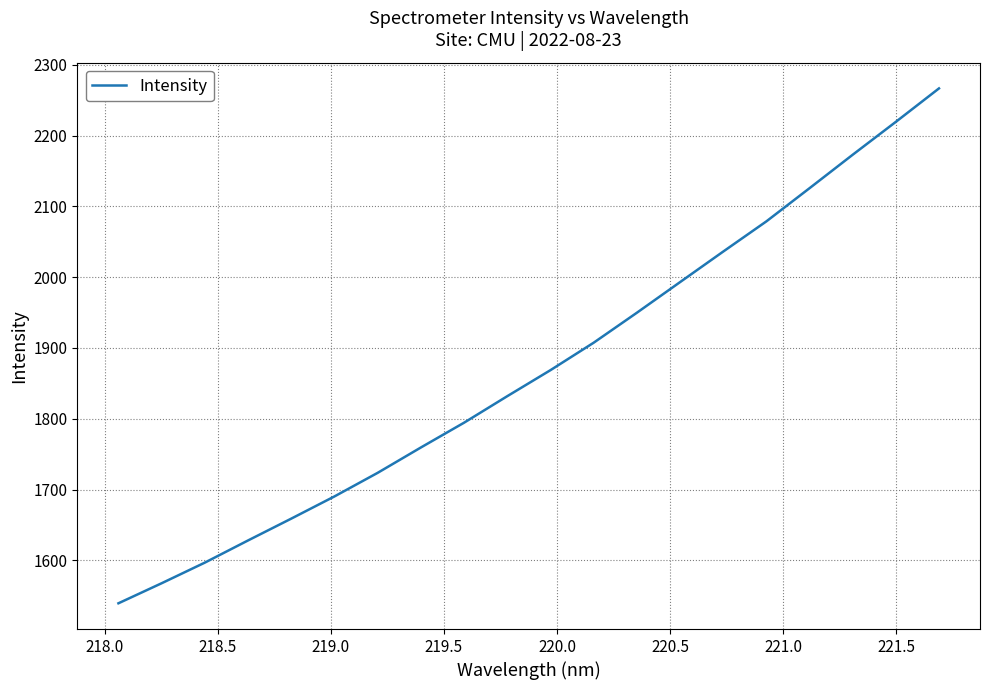

What is the maximum value shown in the chart?

2266.6